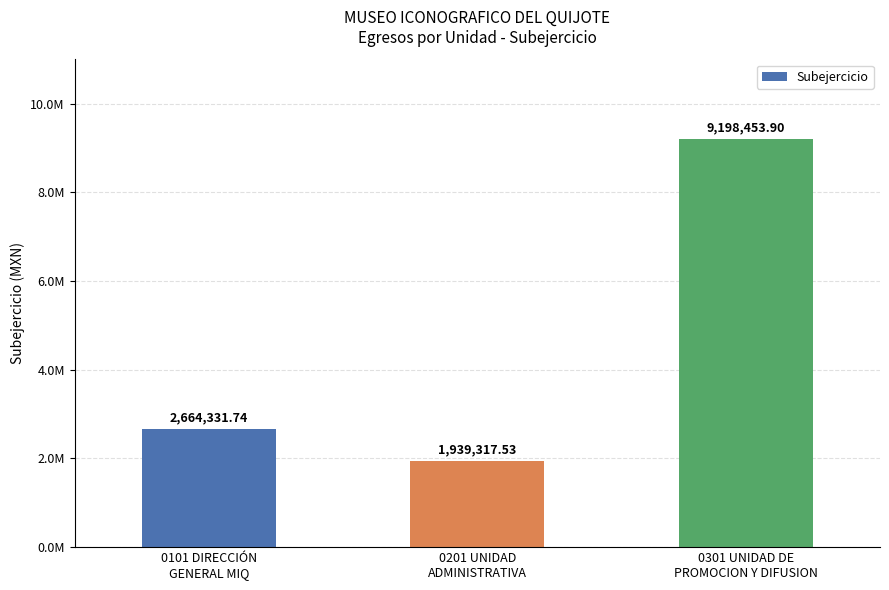

The value at 0301 UNIDAD DE
PROMOCION Y DIFUSION is 9198453.9. True or false?

True